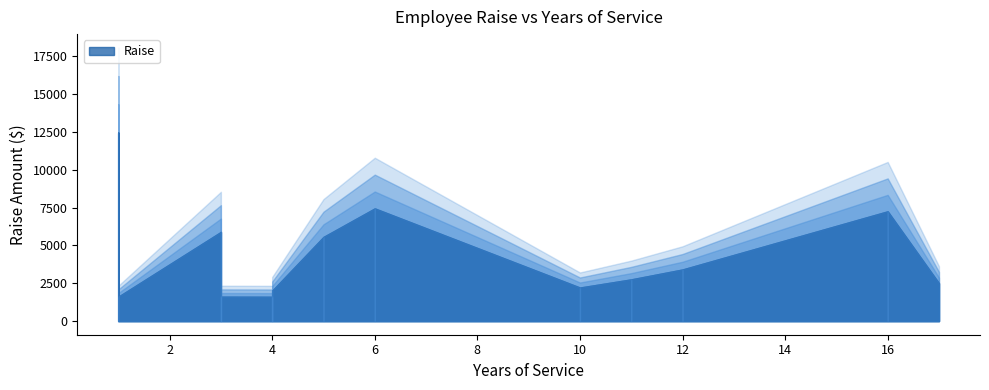

True or false: % Increase and Raise intersect in this chart.

False